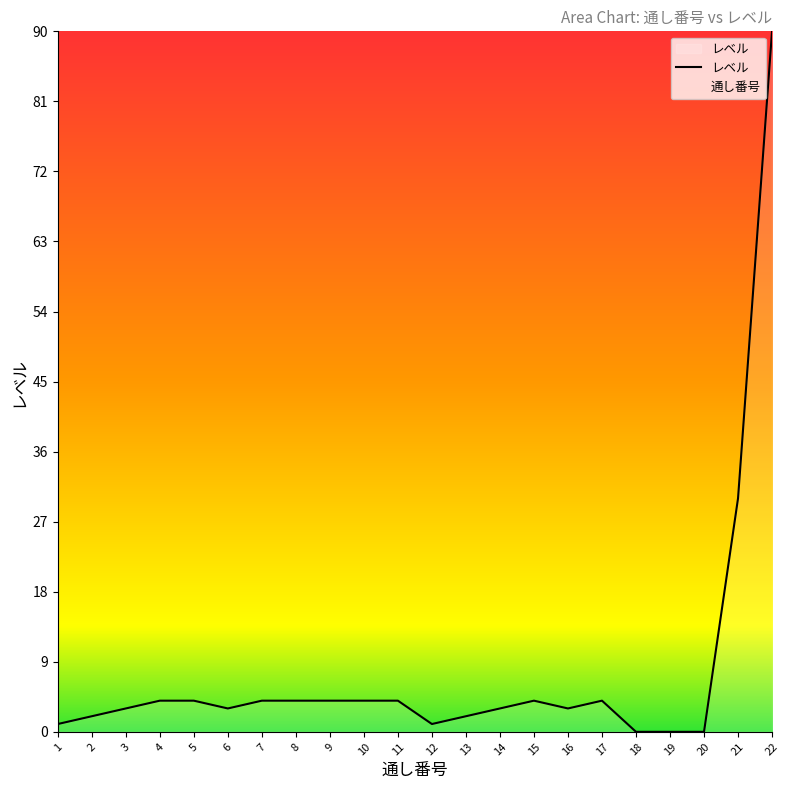

How many series are shown in this chart?

1